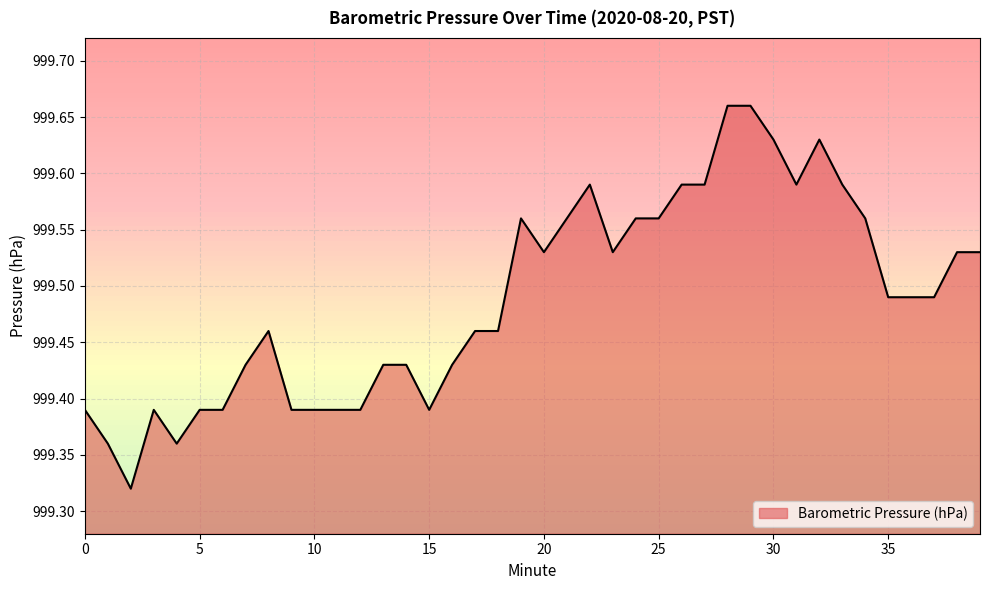

What is the difference between the maximum and minimum values?

0.3